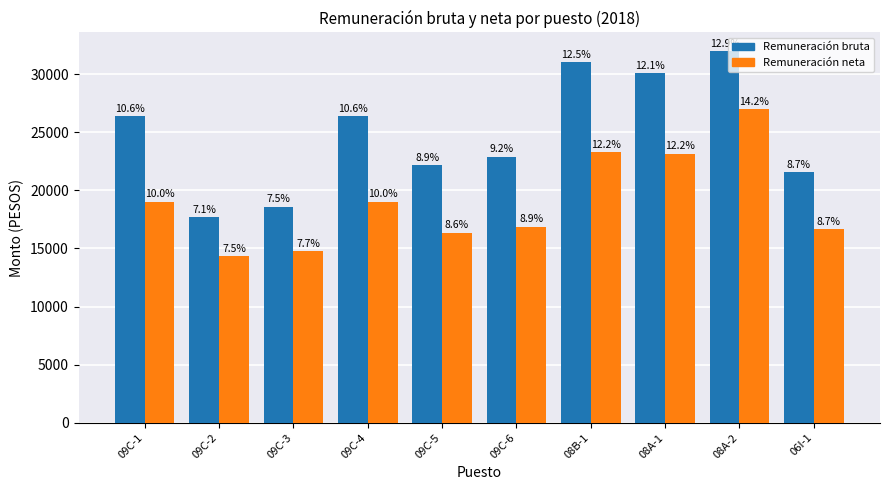

What are all the series names shown in the legend?

Remuneración bruta, Remuneración neta